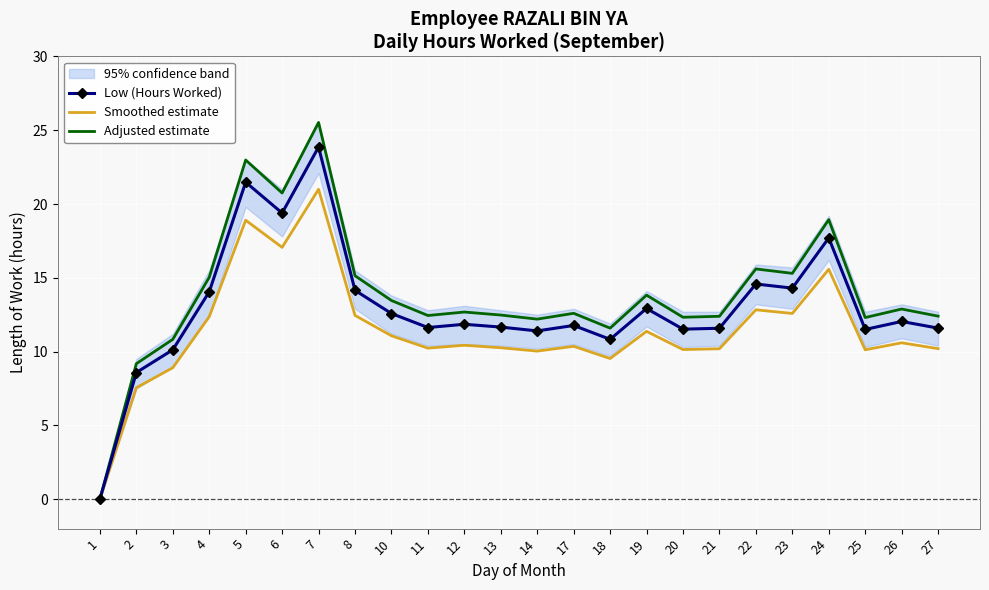

Where is the first local minimum for Low (Hours Worked)?

6